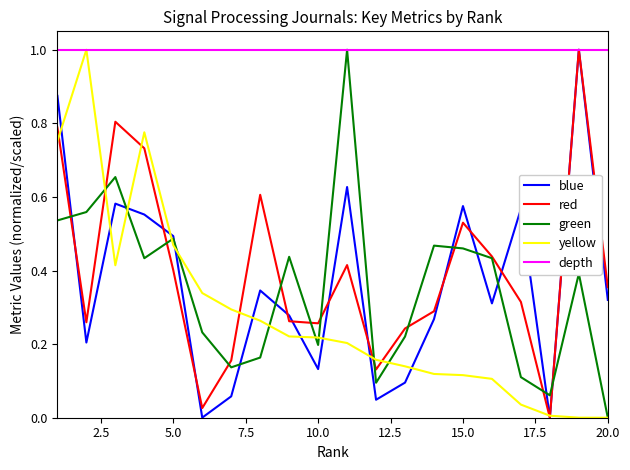

Which series ends up on top after the final intersection of yellow and red?

red